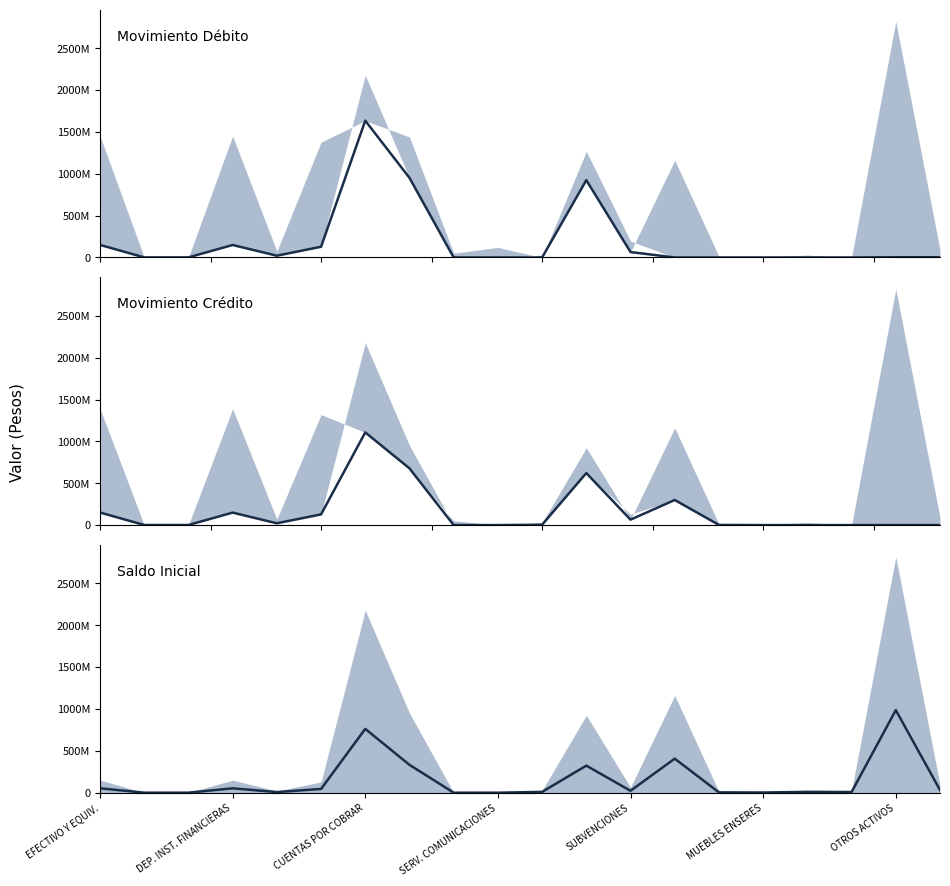

Reading left to right, what are all the values shown in this chart?

Movimiento Débito (median): 150282018.0	1000000.0	1000000.0	149282018.0	21360190.0	127921828.0	1634921103.0	951791328.0	0.0	0.0	7643.0	924130500.0	65000000.0	0.0	0.0	0.0	0.0	0.0	2780000.0	2780000.0
Movimiento Crédito (median): 150282018.0	1000000.0	1000000.0	149282018.0	21360190.0	127921828.0	1107672193.0	677672193.0	0.0	0.0	4435953.0	621583780.0	65000000.0	300000000.0	1735818.0	0.0	0.0	0.0	0.0	0.0
Saldo Inicial (median): 52598706.3	350000.0	350000.0	52248706.3	7476066.5	44772639.8	762727741.6	333126964.8	0.0	0.0	9681289.8	323445675.0	22750000.0	406850776.8	3962483.3	2139554.9	10011167.2	8188238.8	987030852.5	31662102.5